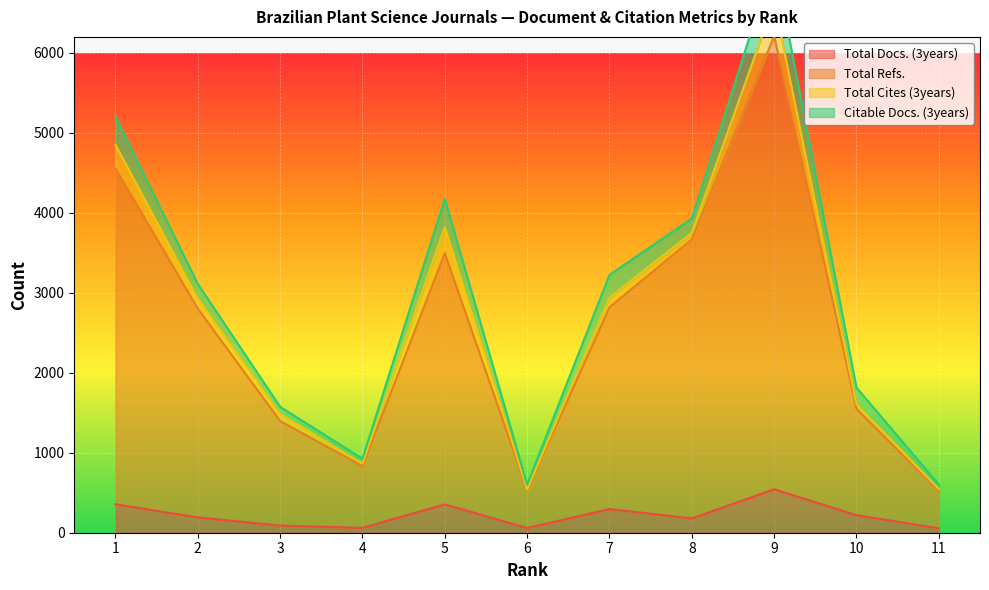

Where is the first local minimum for Total Refs.?

4